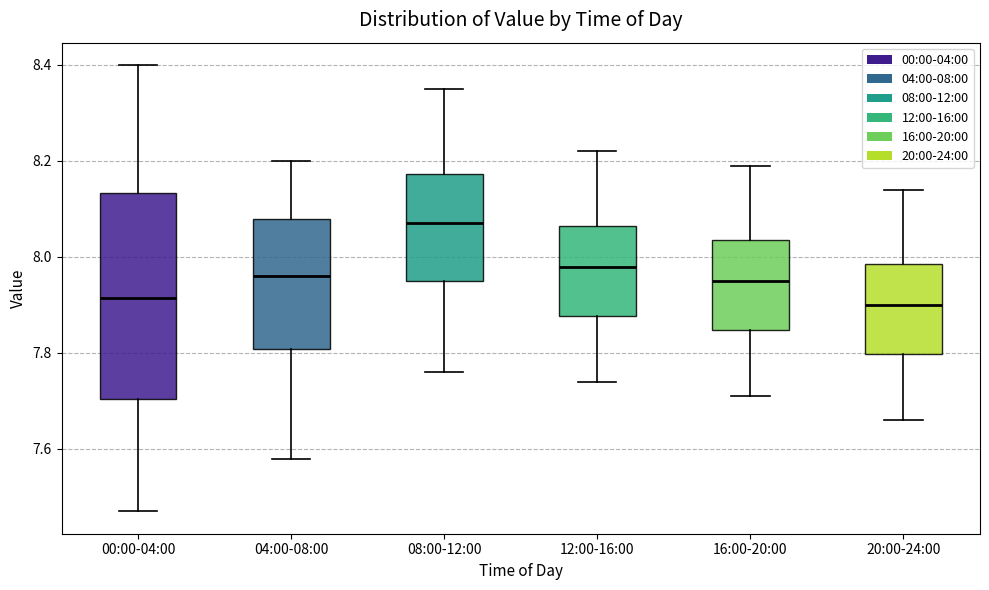

Reading left to right, transcribe this box plot: for each box, give where its median line is, the range the box spans, and where its two whiskers end, as read against the y-axis. The values are not printed on the chart, so give them approximately, as read against the axis.

00:00-04:00: median 7.92, box 7.70 to 8.14, whiskers 7.48 to 8.40
04:00-08:00: median 7.96, box 7.80 to 8.08, whiskers 7.58 to 8.20
08:00-12:00: median 8.08, box 7.96 to 8.18, whiskers 7.76 to 8.36
12:00-16:00: median 7.98, box 7.88 to 8.06, whiskers 7.74 to 8.22
16:00-20:00: median 7.96, box 7.84 to 8.04, whiskers 7.72 to 8.20
20:00-24:00: median 7.90, box 7.80 to 7.98, whiskers 7.66 to 8.14